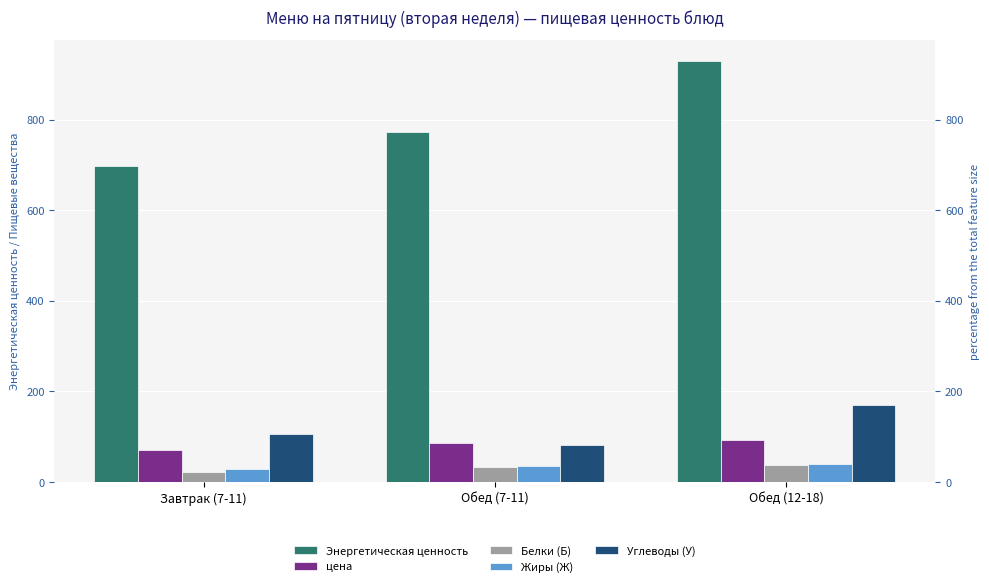

List the series in order of their peak value, highest first.

Энергетическая ценность, Углеводы (У), цена, Жиры (Ж), Белки (Б)